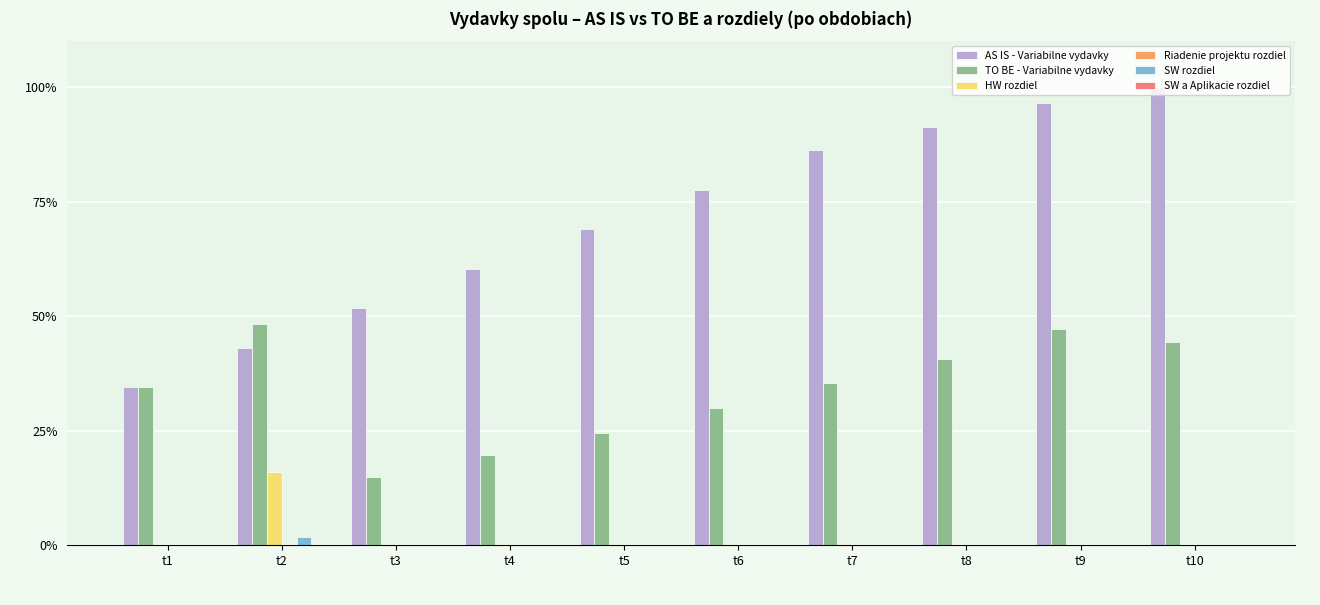

Which series has the largest total across all categories?

AS IS - Variabilne vydavky